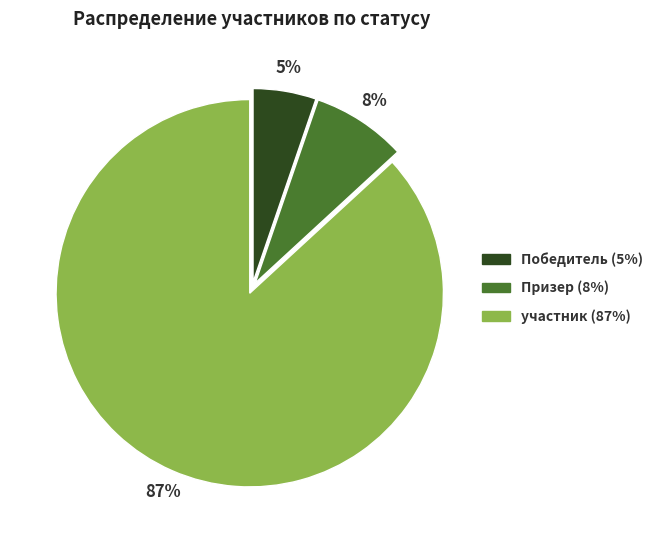

Count the number of slices in the pie.

3